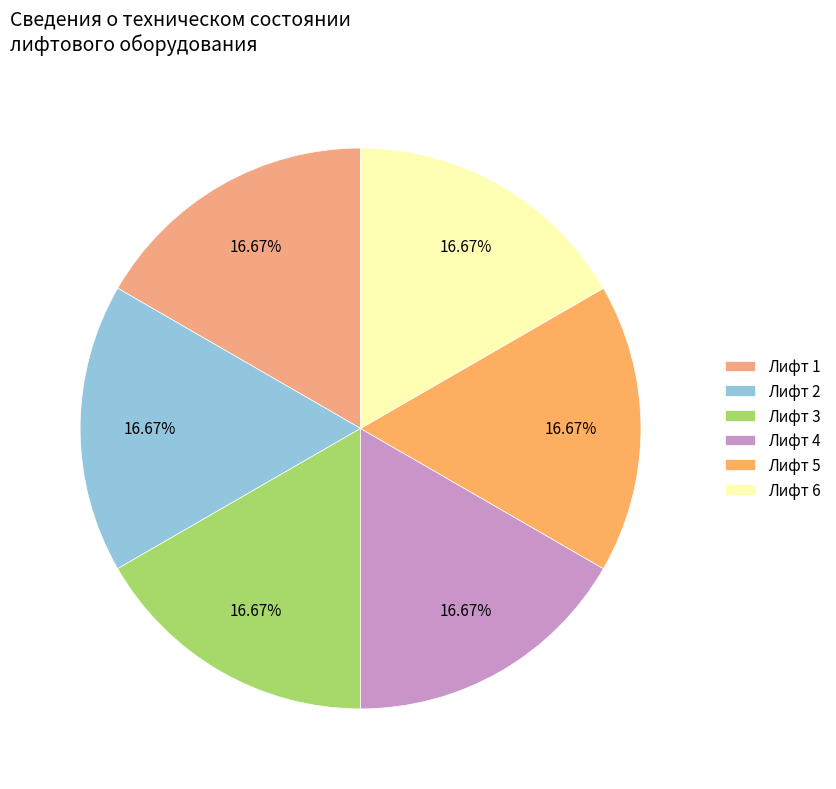

How many slices are in this pie chart?

6